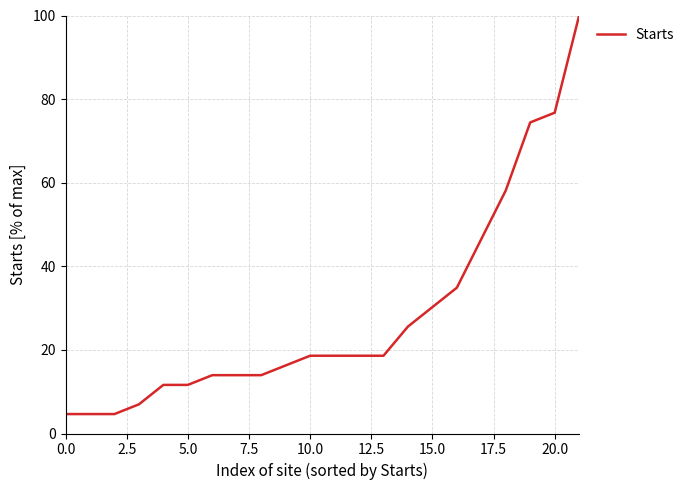

What is the maximum value shown in the chart?

100.0